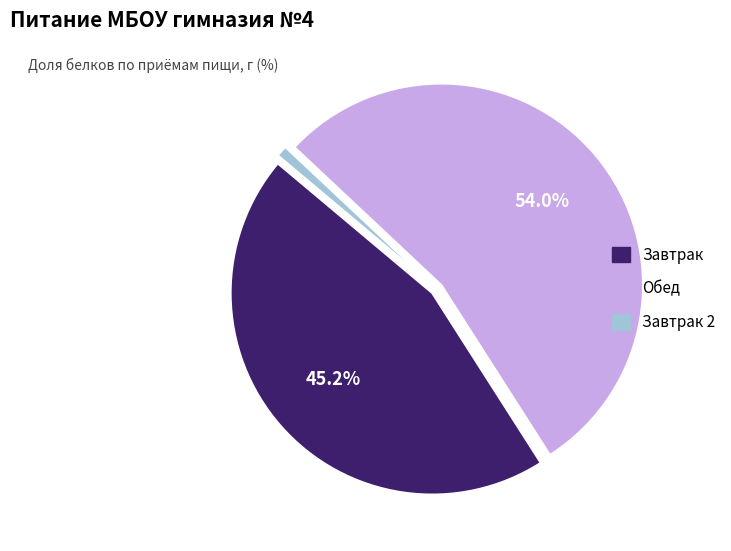

Count the number of slices in the pie.

3